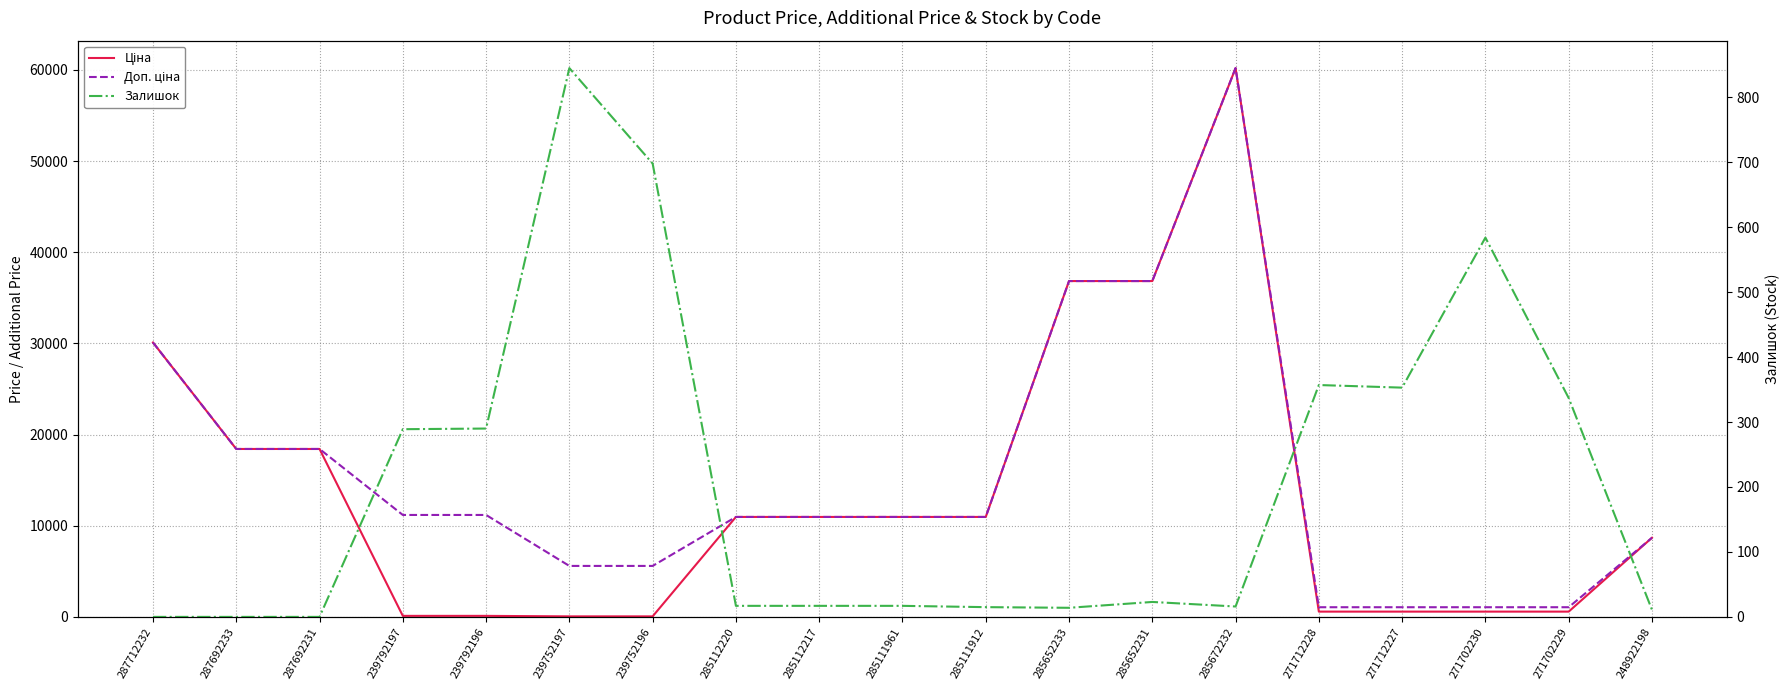

Where does the Доп. ціна series first go above 10964?

287712232